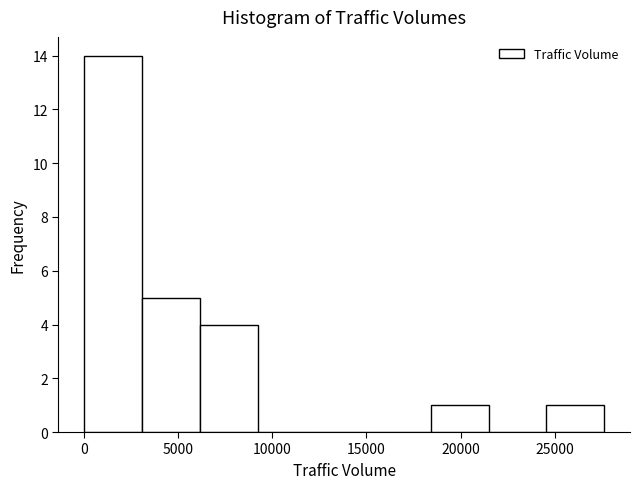

Reading left to right, list every bar in this chart as the range it spans on the x-axis followed by its height. Neither the bar edges nor the heights are printed on the chart, so give them approximately, as read against the axes.

0 to 3000: 14
3000 to 6000: 5
6000 to 9000: 4
9000 to 12500: 0
12500 to 15500: 0
15500 to 18500: 0
18500 to 21500: 1
21500 to 24500: 0
24500 to 27500: 1